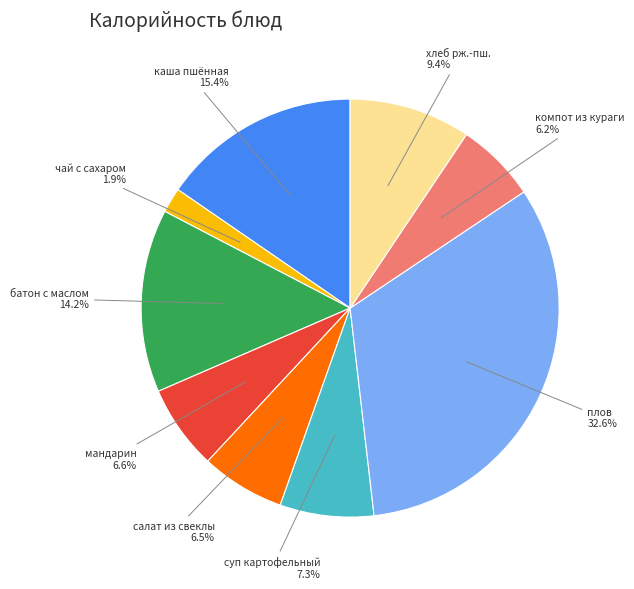

Does any single category account for the majority?

No